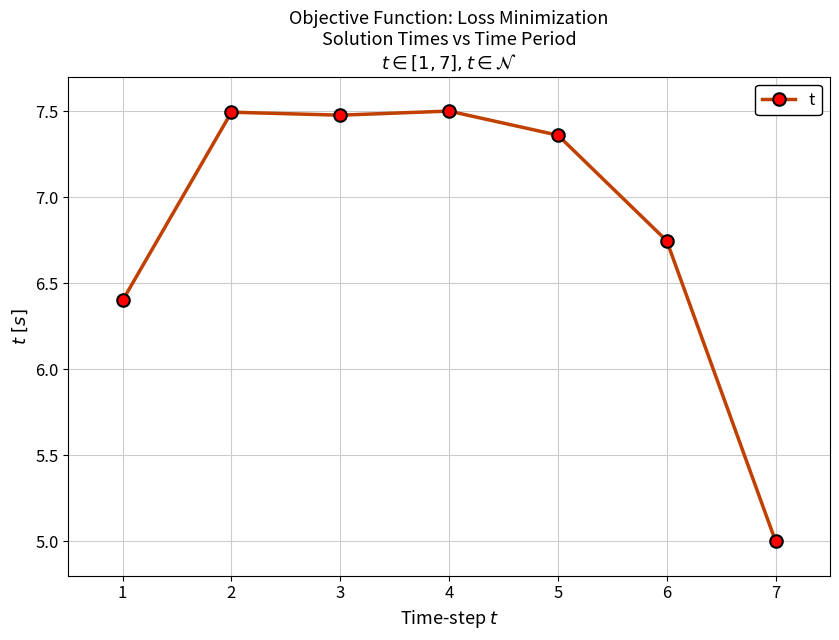

Where is the first local minimum?

3